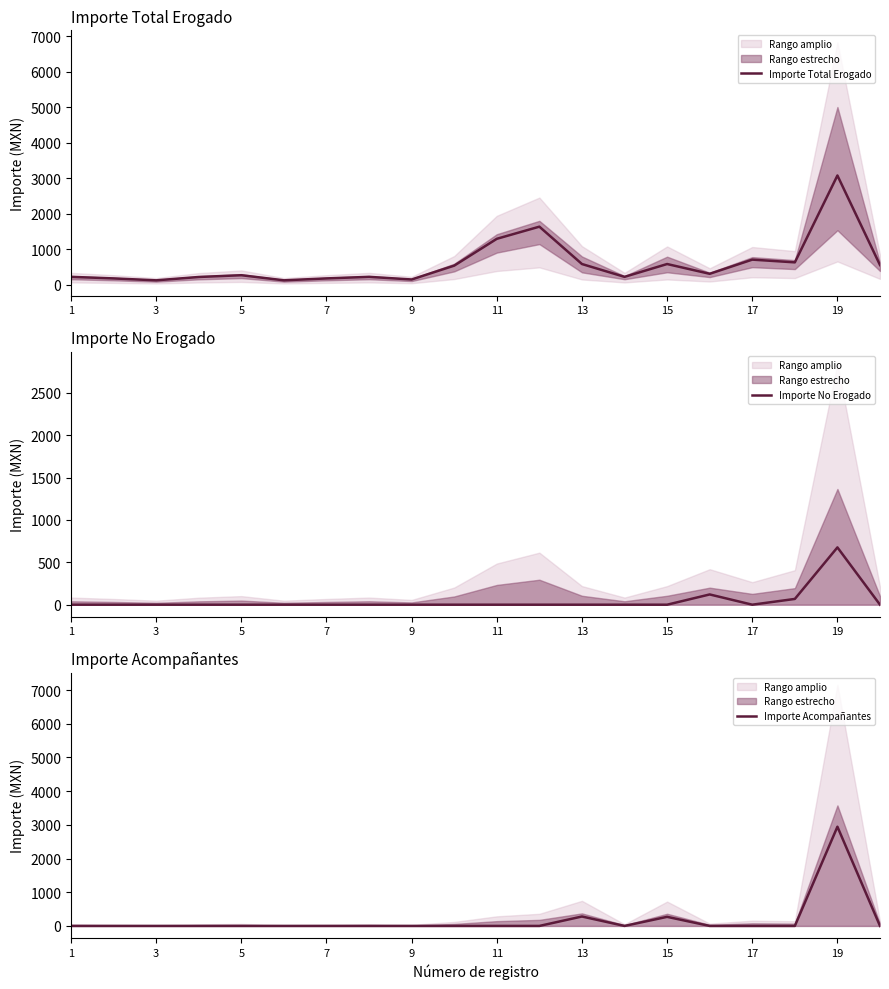

Is it true that Importe No Erogado equals 0 at 11?

True